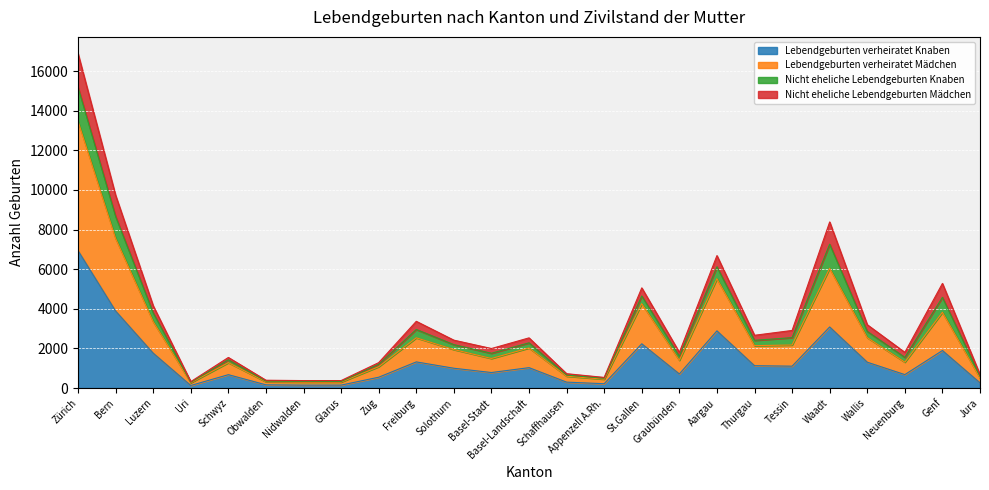

What is the total value across all series at Aargau?

6687